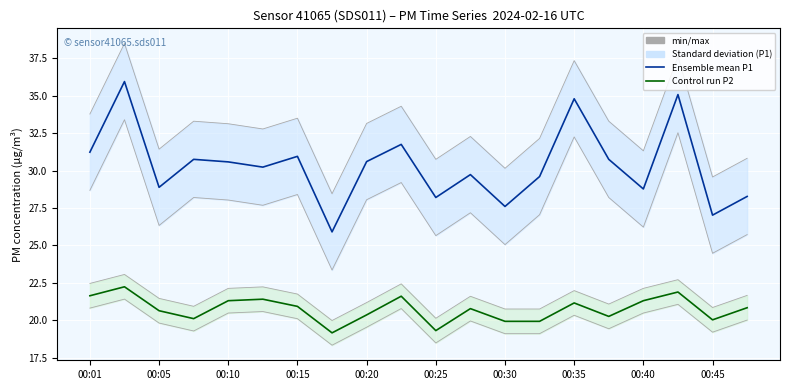

Where does the P2 (PM2.5) series first go above 20?

00:01